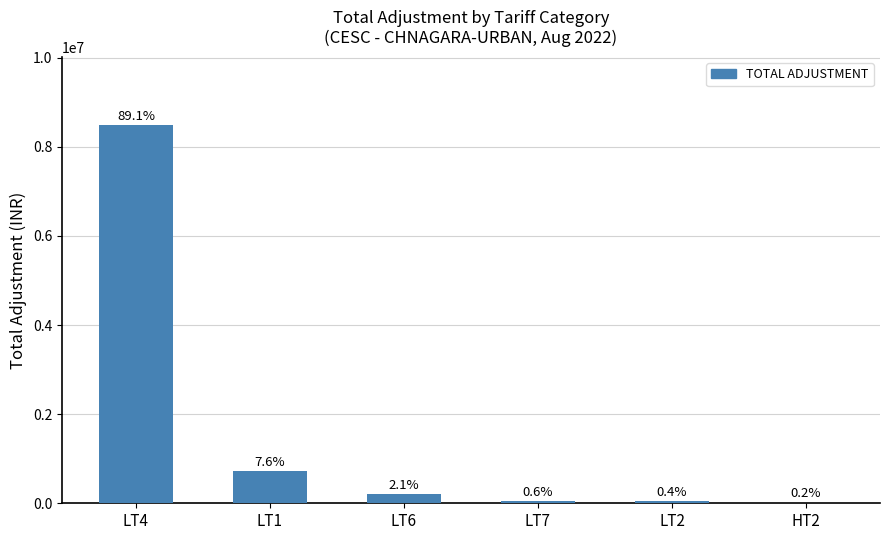

What is the label of the 1st bar from the left?

LT4